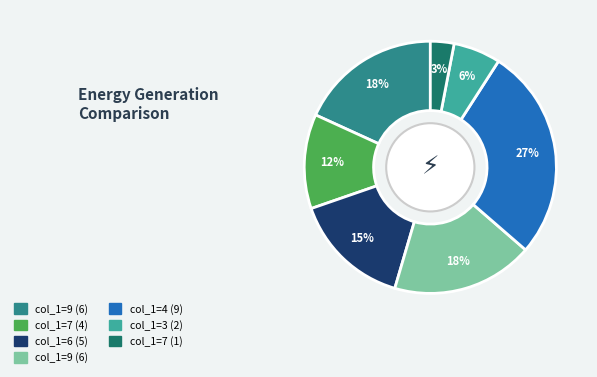

Is there any slice that represents more than half of the pie?

No